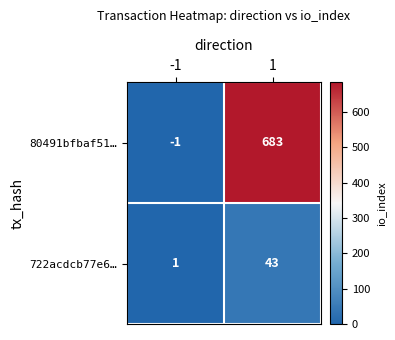

How many distinct data groups are displayed?

2